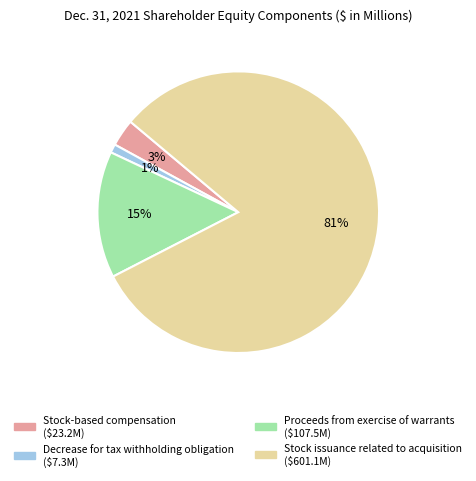

Is there a majority slice in this chart?

Yes